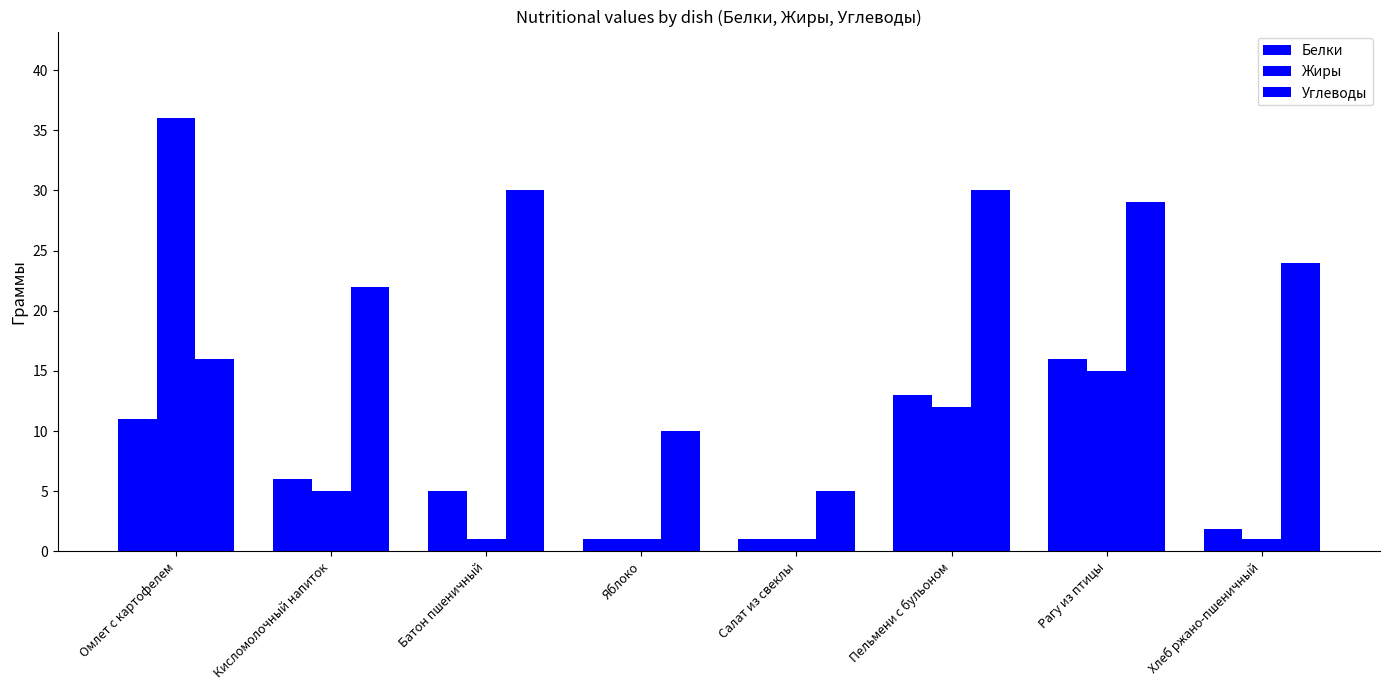

Rank the series by their average value, from lowest to highest.

Белки, Жиры, Углеводы